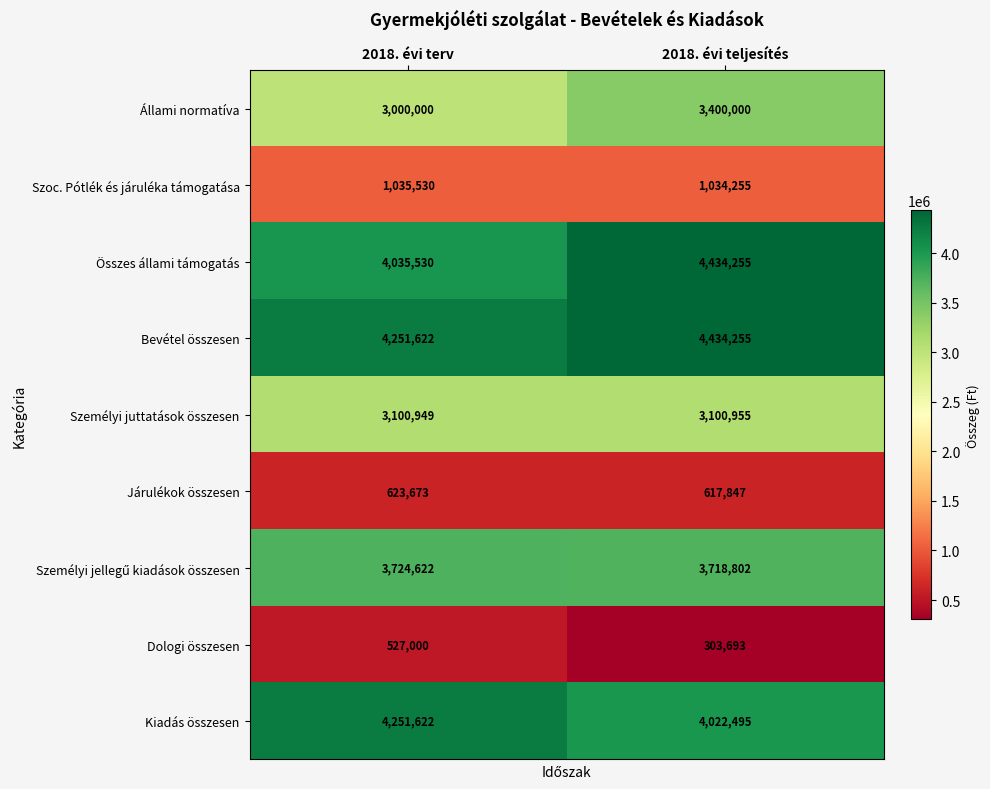

Where is Dologi összesen nearest to the value 415346?

2018. évi teljesítés